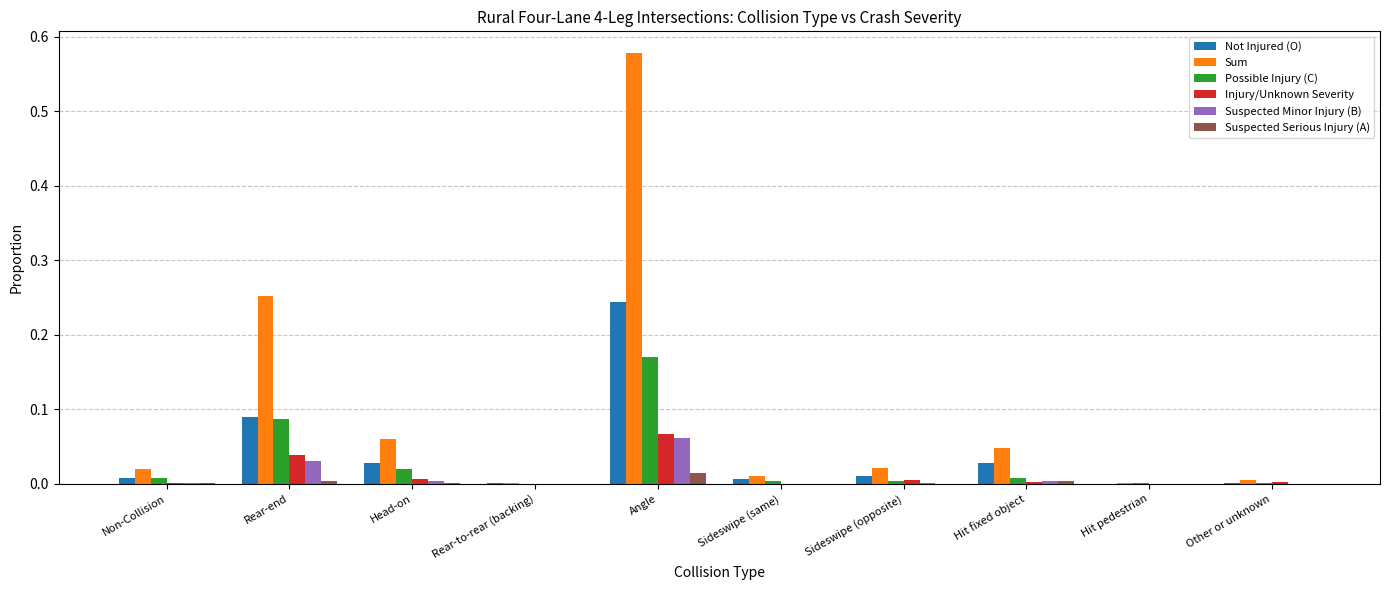

How many data points does each series have?

10